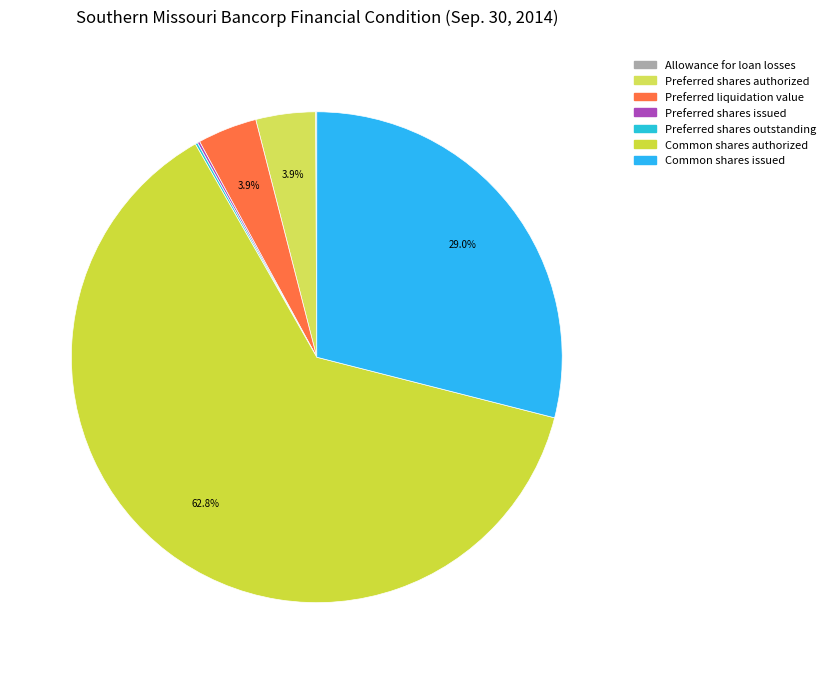

What is the smallest slice in the pie chart?

Allowance for loan losses